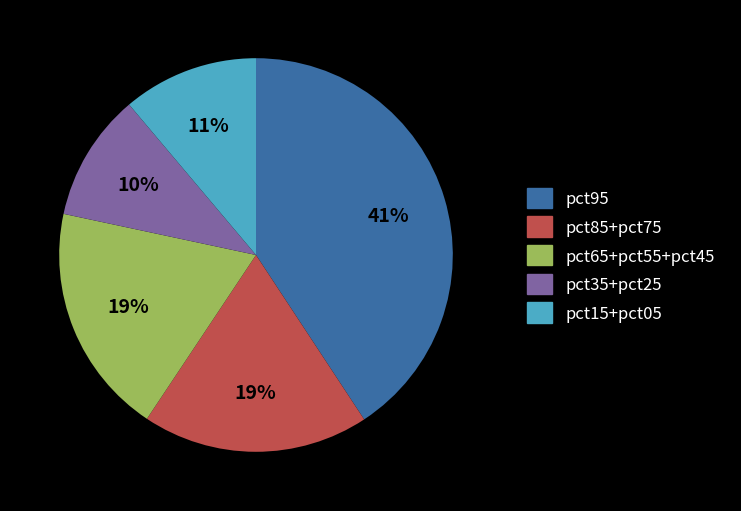

To the nearest percent, what is the average slice percentage?

20%